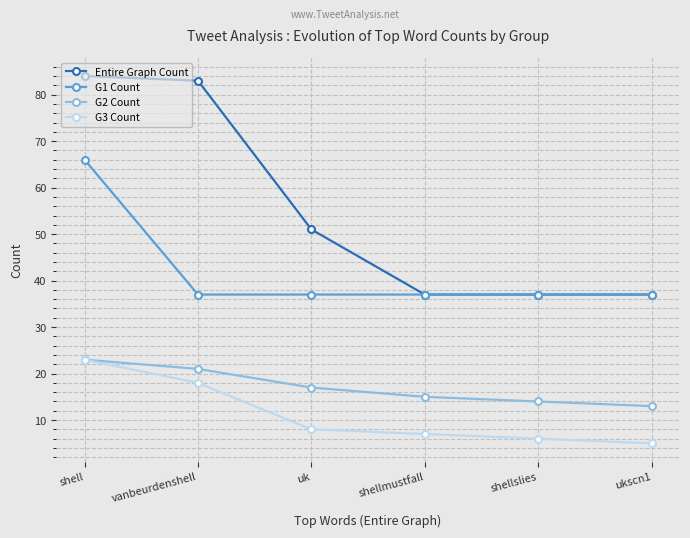

Is the value of G2 Count at ukscn1 greater than the value of Entire Graph Count at ukscn1?

No